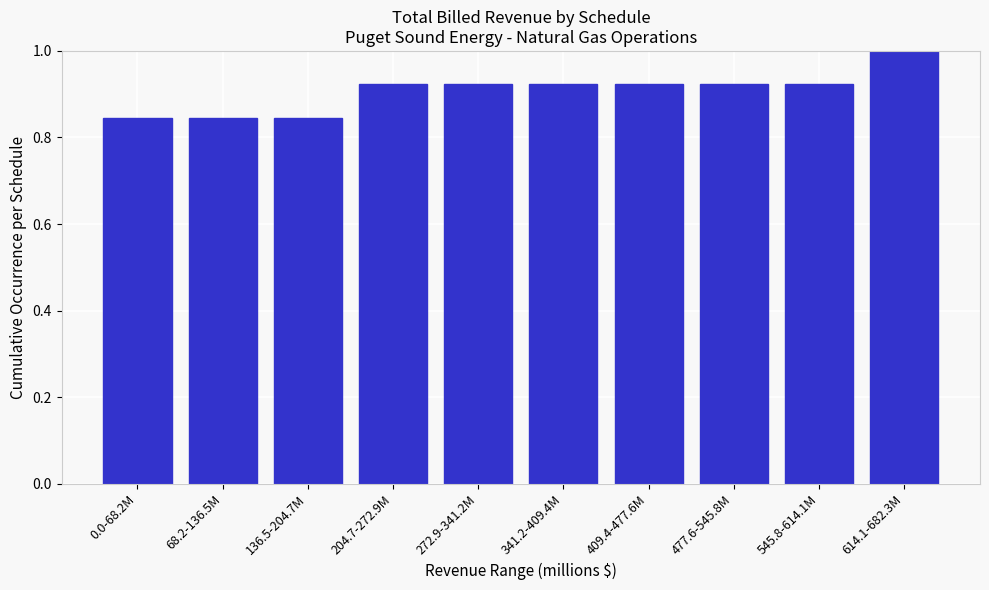

Which has a higher value, 545.8-614.1M or 68.2-136.5M?

545.8-614.1M